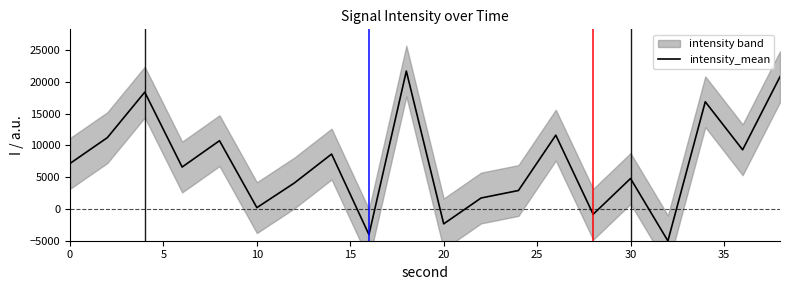

Does the chart have visible grid lines?

No